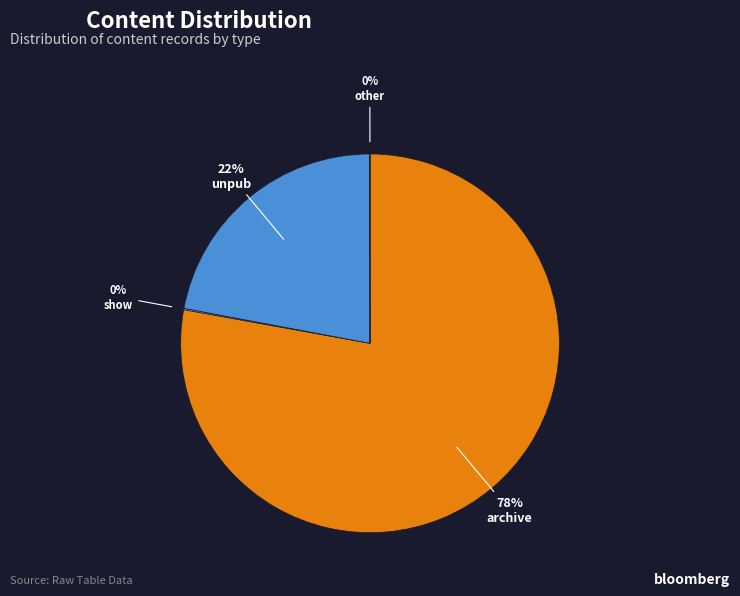

To the nearest percent, what percentage of the pie is unpub?

22%